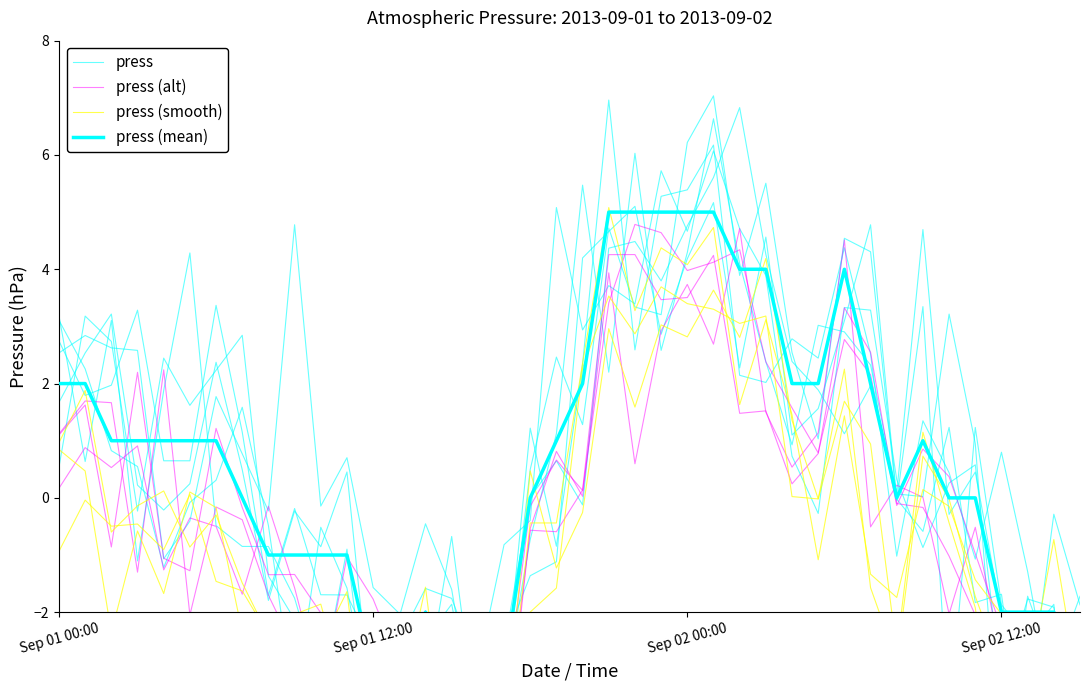

What is the average value of the press (alt) series?

-0.5